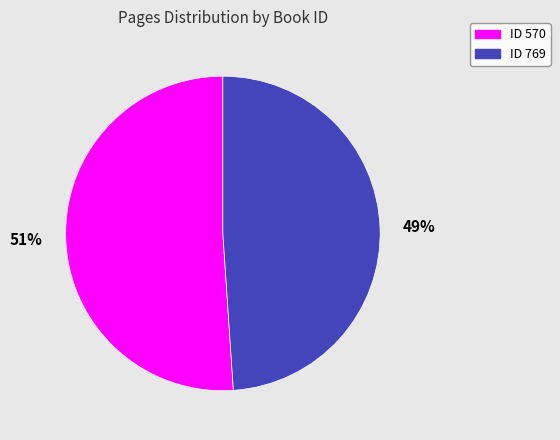

To the nearest percent, what is the average slice percentage?

50%